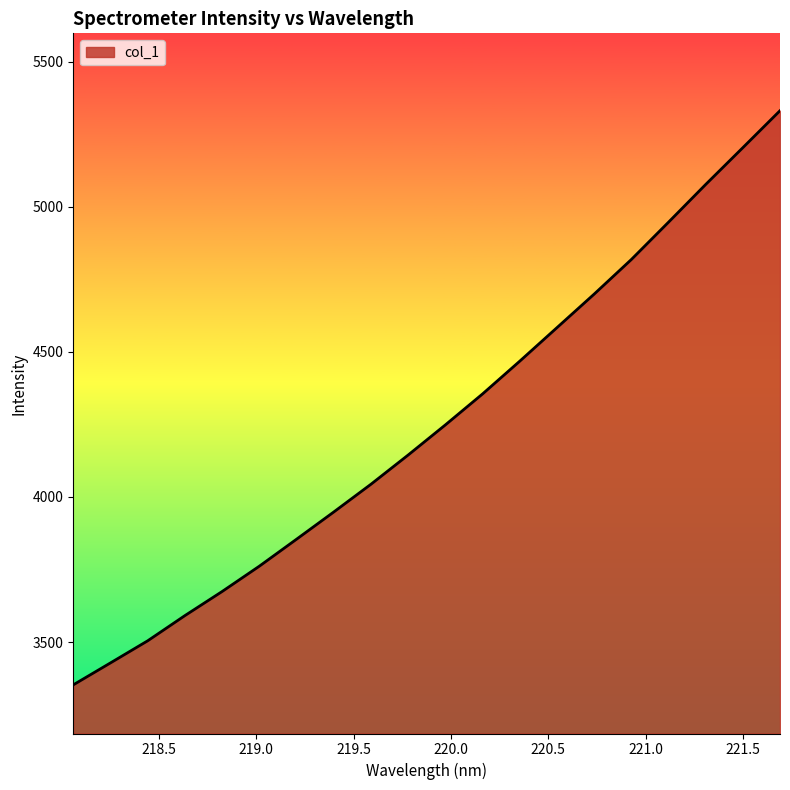

What is the maximum value shown in the chart?

5331.1